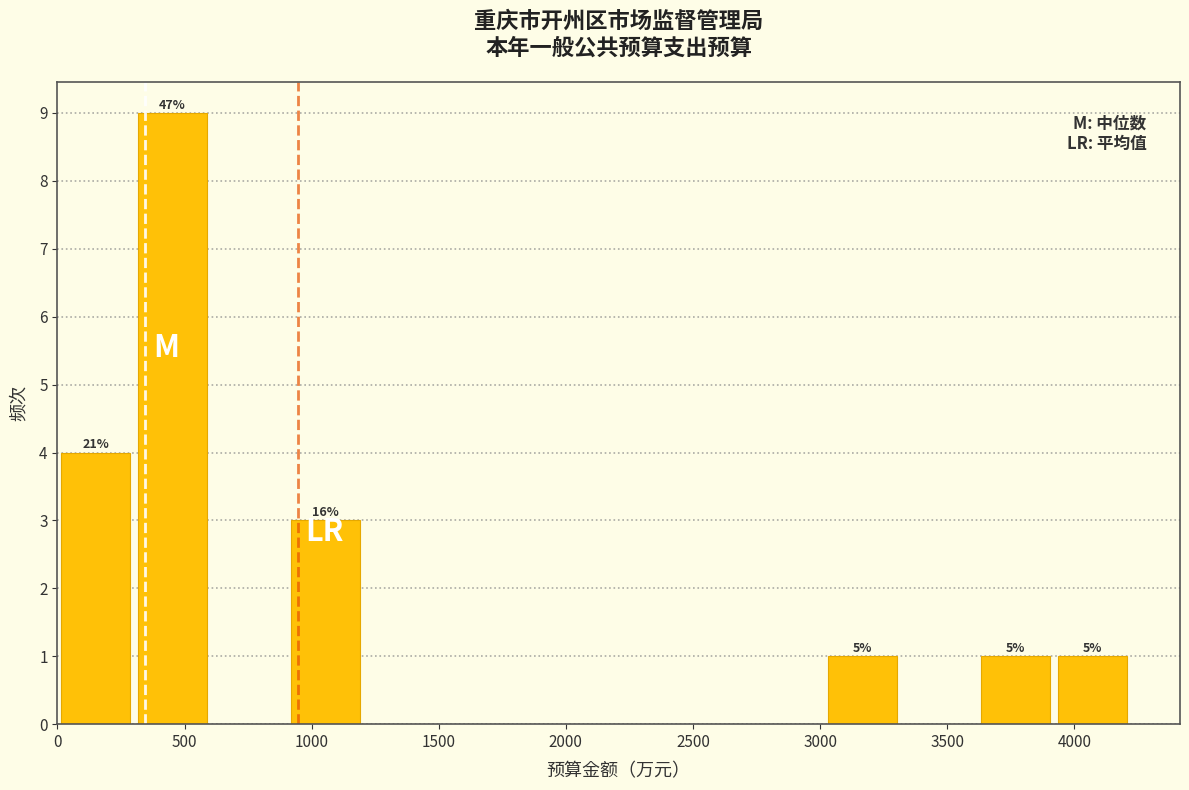

Which range on the x-axis has the tallest bar?

300 to 600